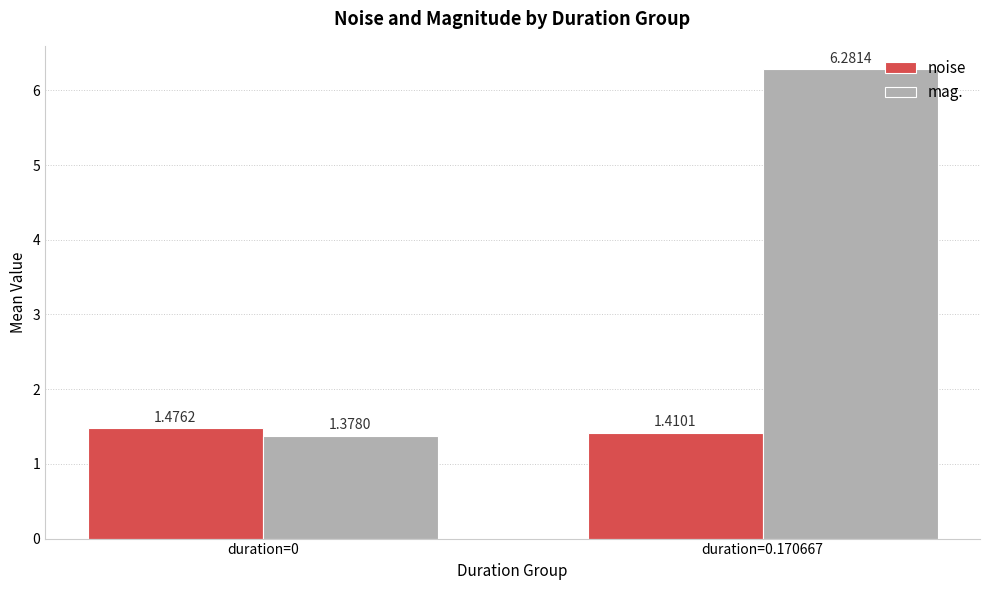

What is the total value across all series at duration=0?

2.9